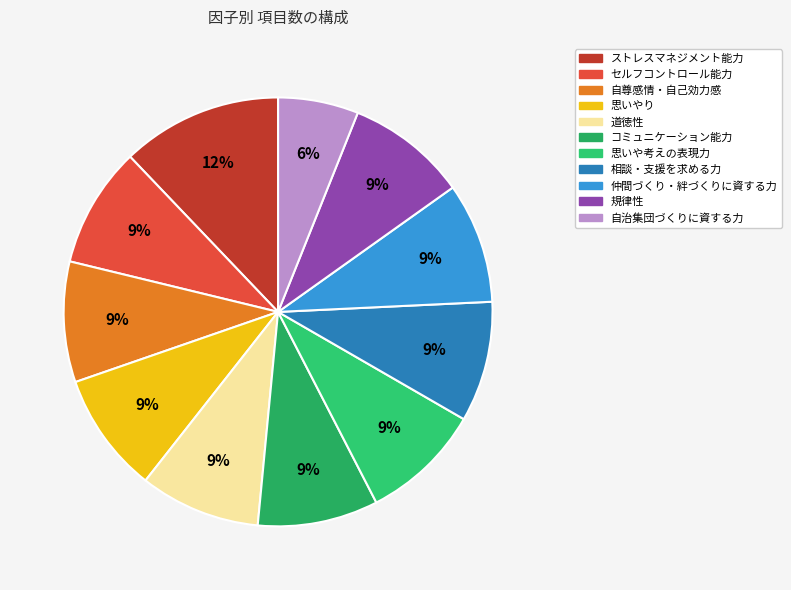

Between 道徳性 and 思いやり, which is larger?

道徳性